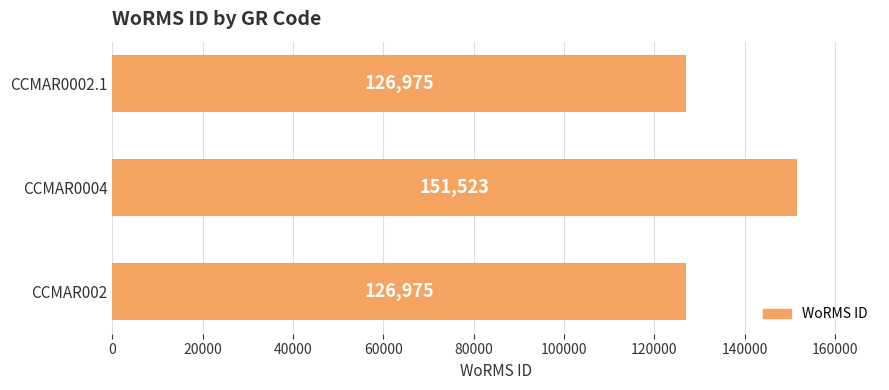

What is the value of the 3rd bar from the top?

126975